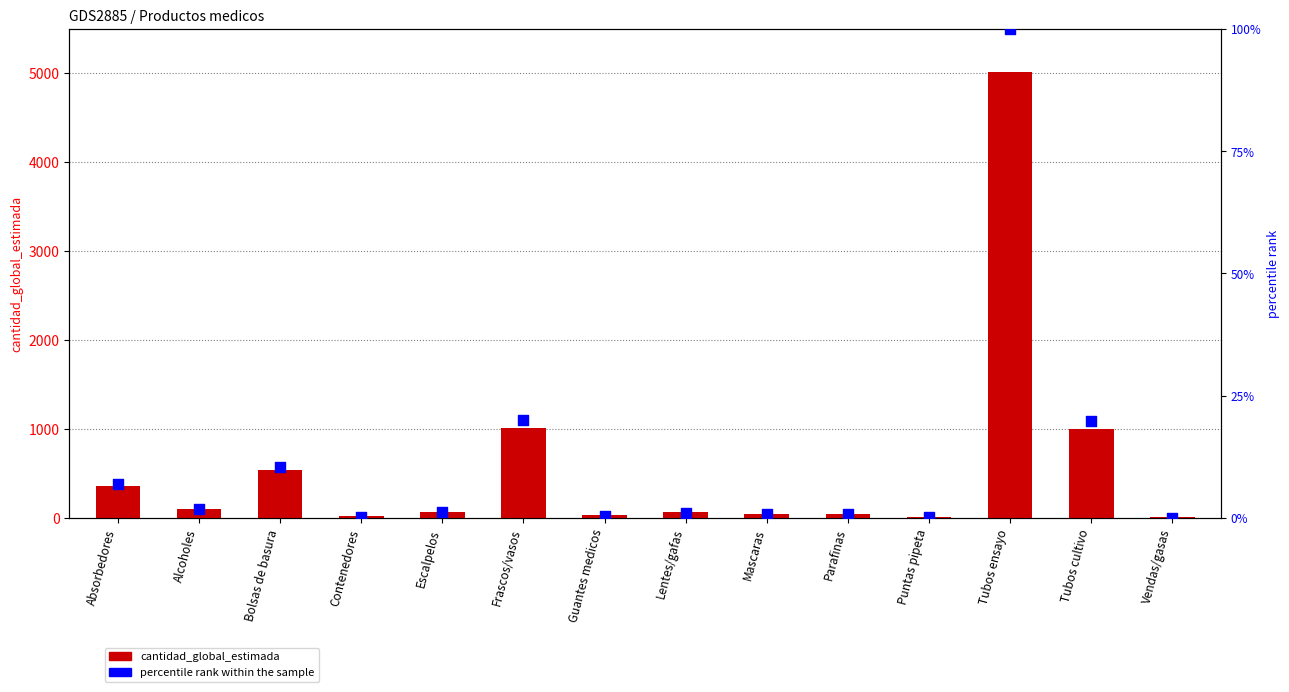

What are all the series names shown in the legend?

cantidad_global_estimada, percentile rank within the sample